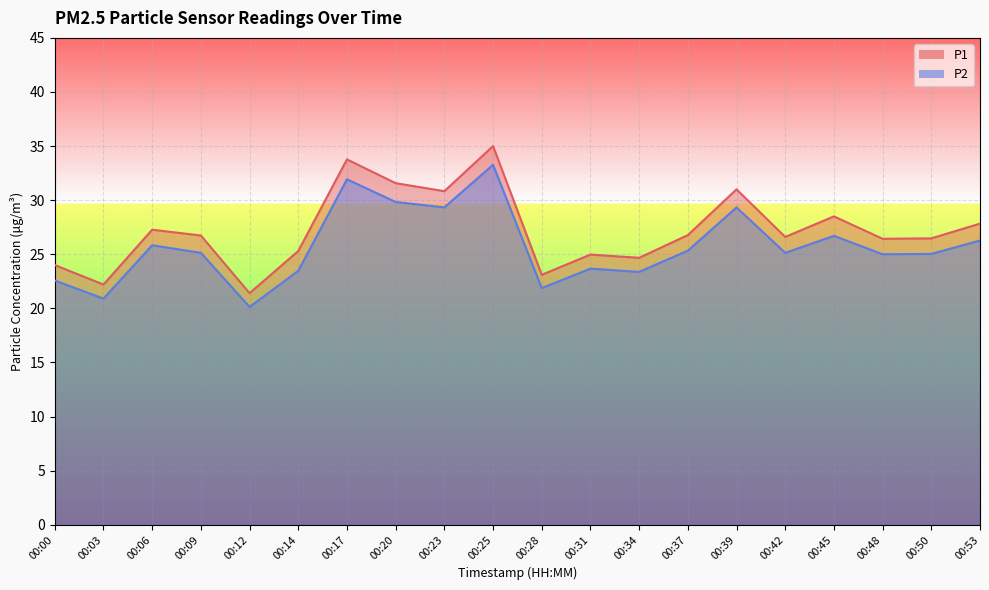

True or false: P2 has more than 1 interior local peaks.

True